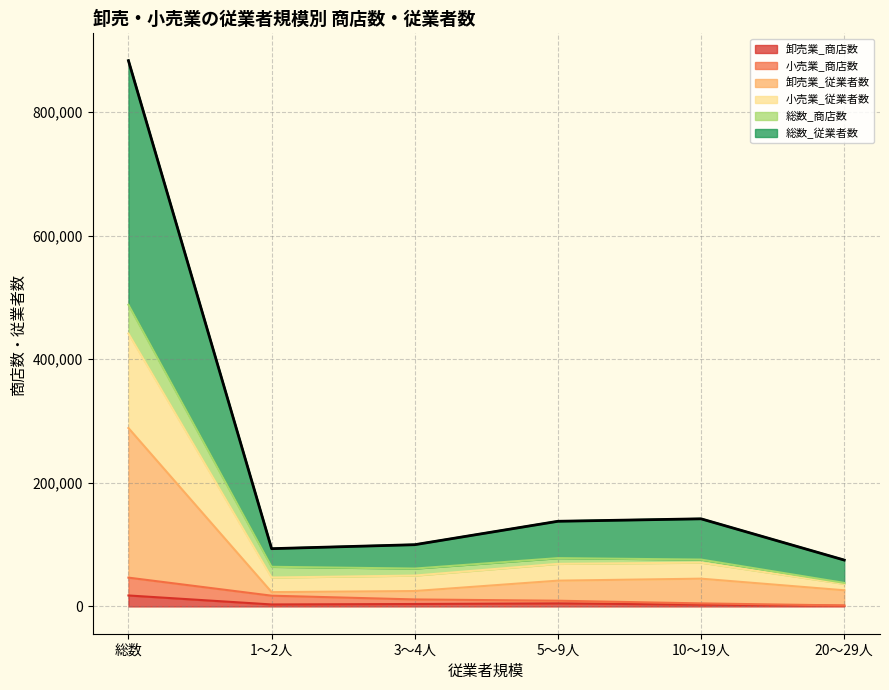

At which category is the sum across all series the highest?

総数